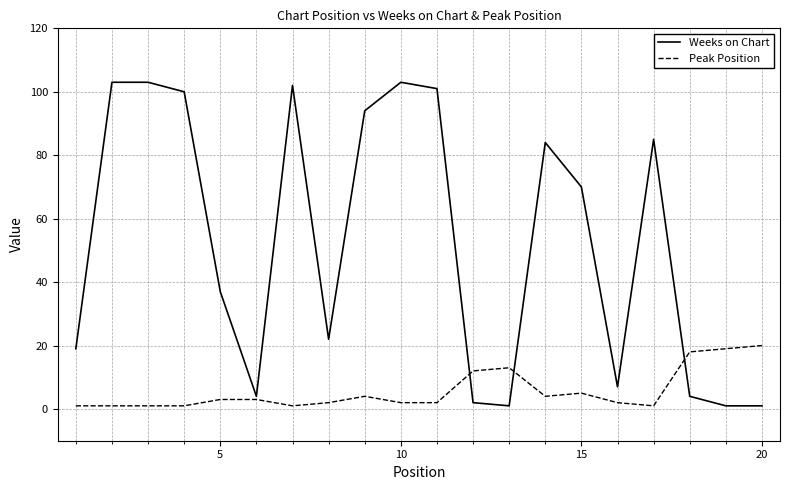

Reading right to left, list all the values displayed in this chart.

Weeks on Chart: 1	1	4	85	7	70	84	1	2	101	103	94	22	102	4	37	100	103	103	19
Peak Position: 20	19	18	1	2	5	4	13	12	2	2	4	2	1	3	3	1	1	1	1